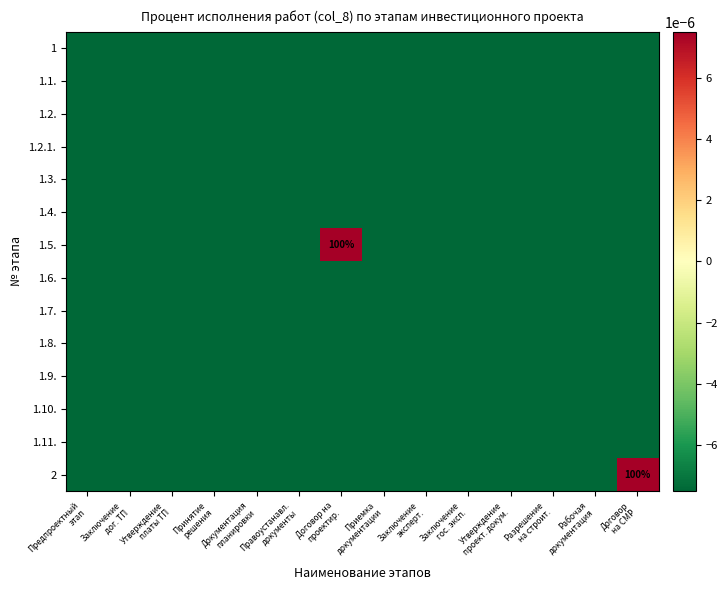

The 2 series shows -0.0 at Принятие решения. True or false?

True